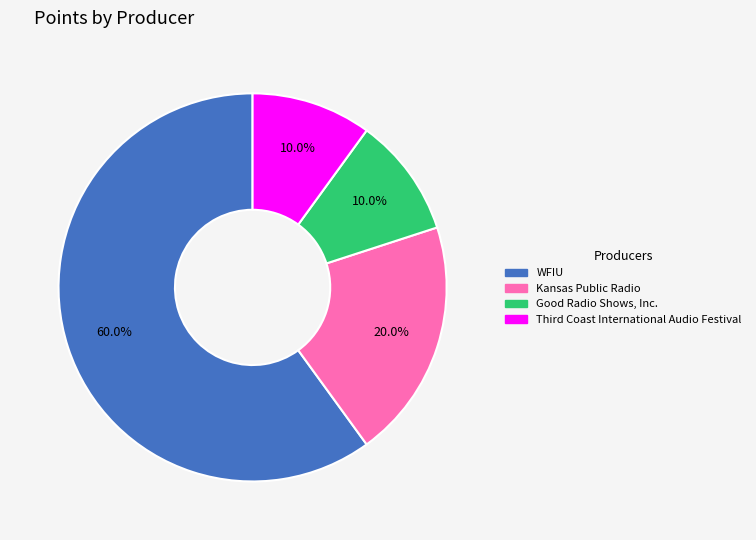

Is there a majority slice in this chart?

Yes